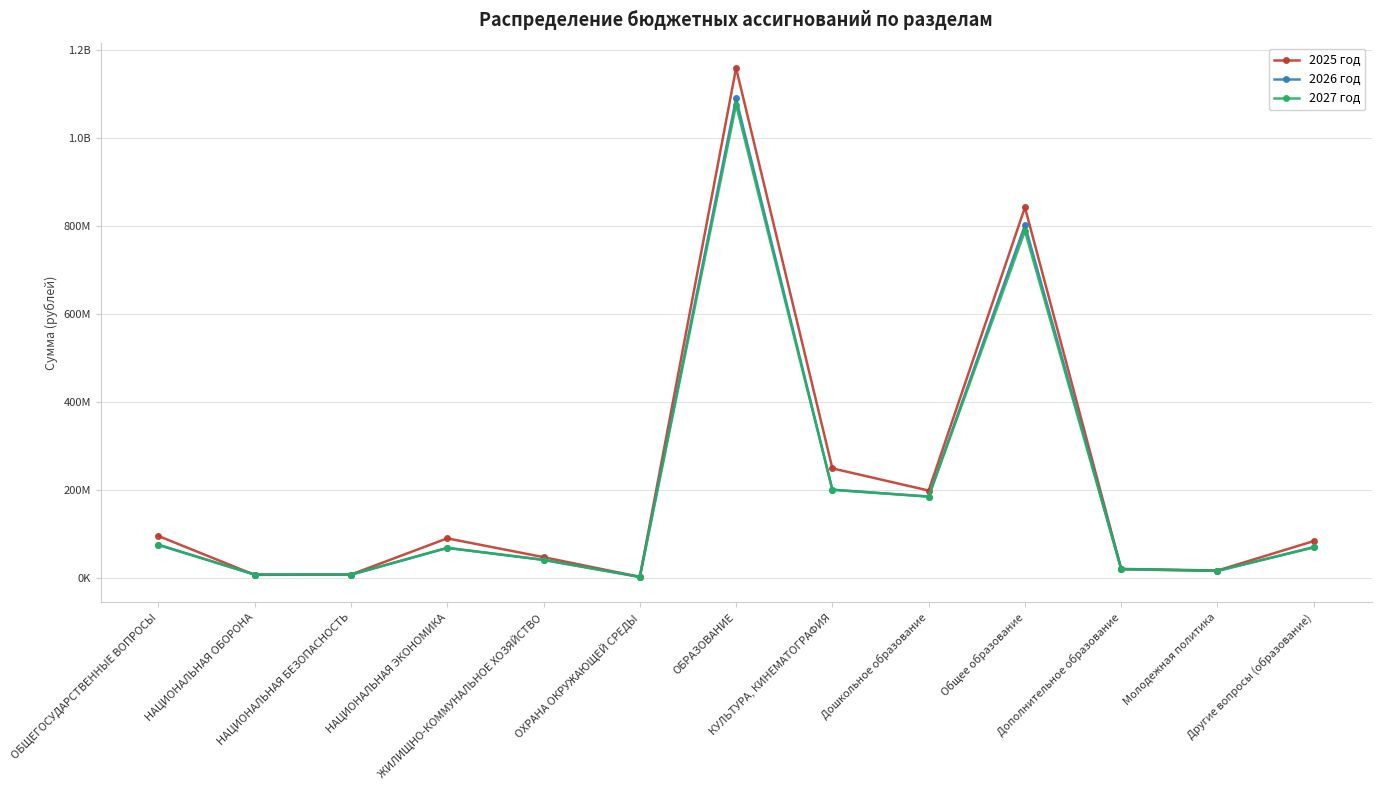

At which category does the chart reach its peak across all series?

ОБРАЗОВАНИЕ